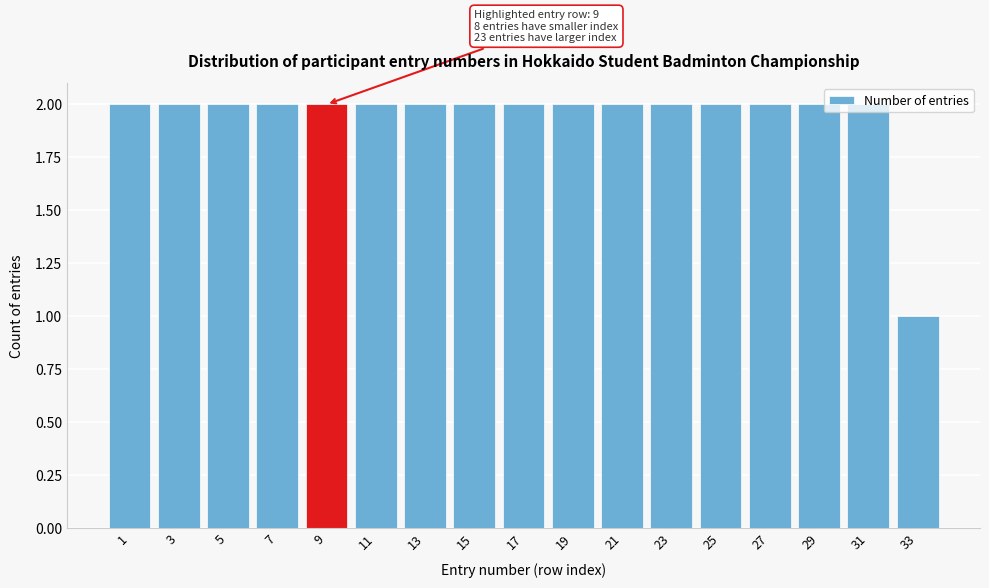

What is the value of the 6th bar from the left?

2